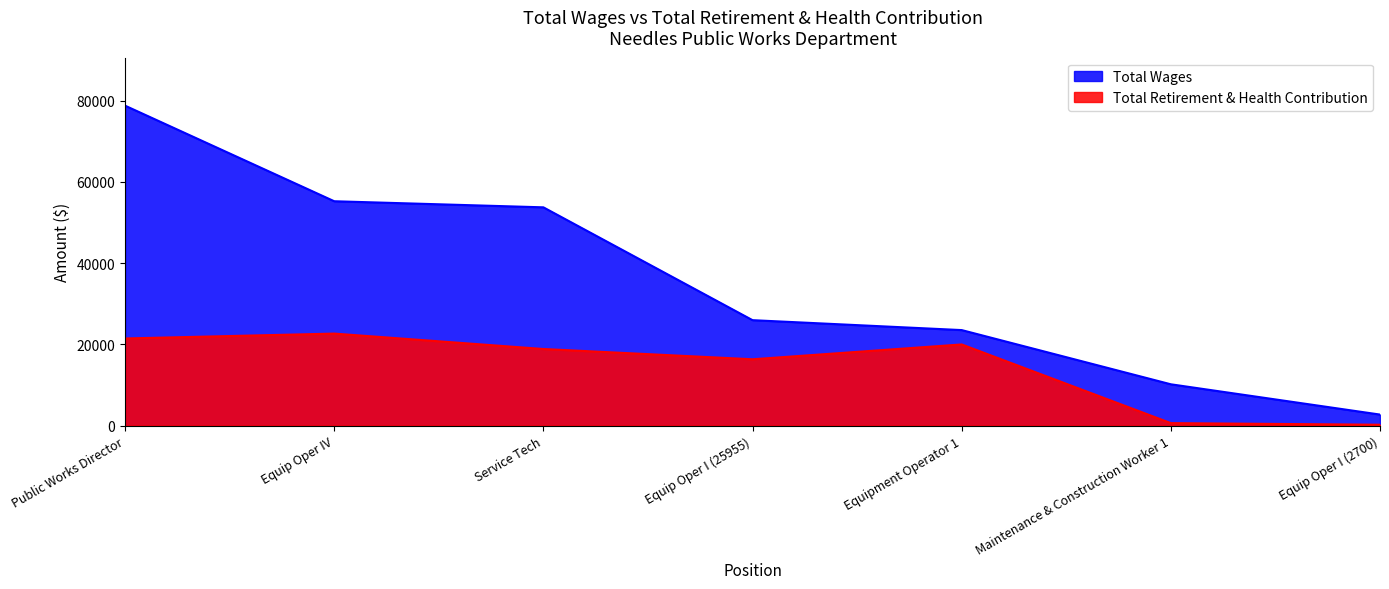

True or false: Total Wages and Total Retirement & Health Contribution cross at least once.

False